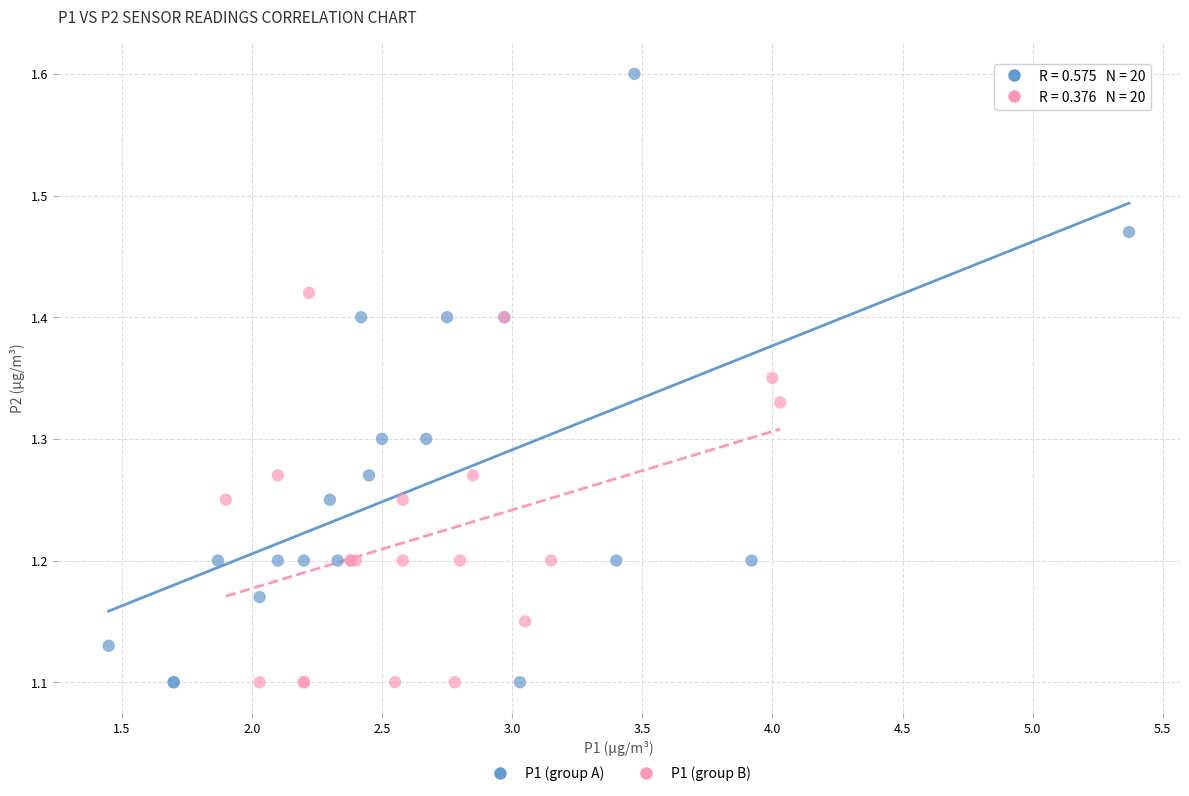

Which series has the largest Y range (max minus min)?

P1 (group A)